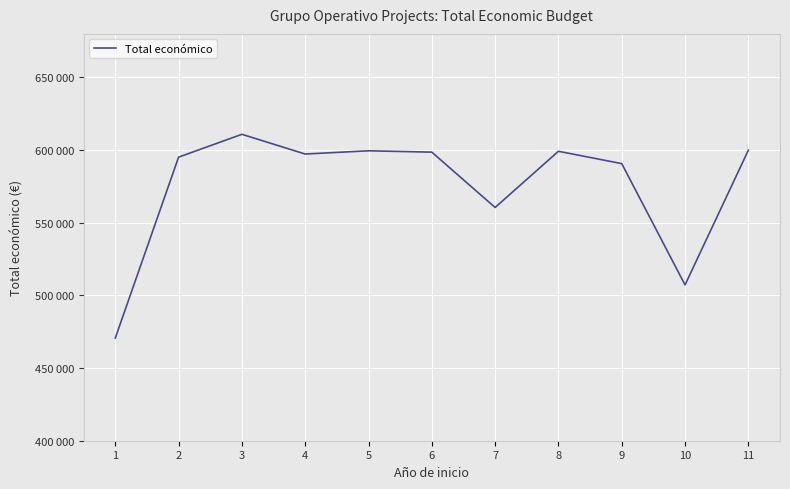

What is the difference between the second highest and second lowest values?

92672